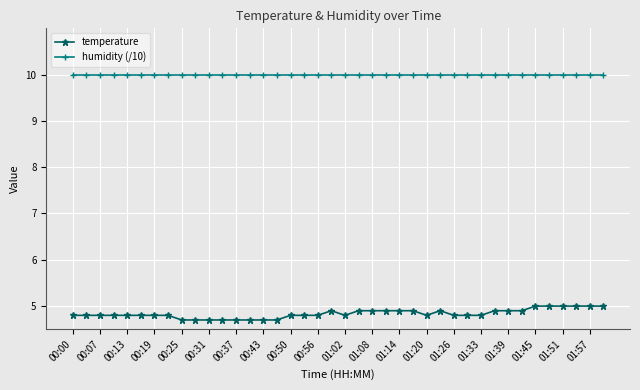

Which series has the largest total across all categories?

humidity (/10)